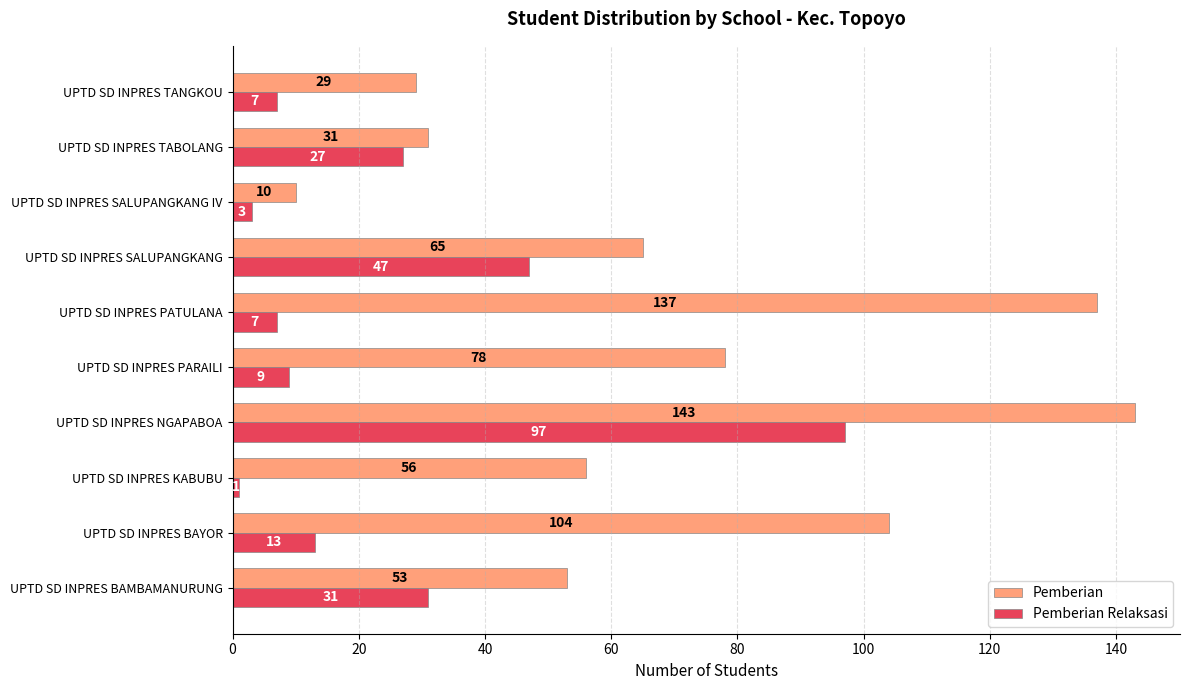

At which label is Pemberian closest to 76?

UPTD SD INPRES PARAILI